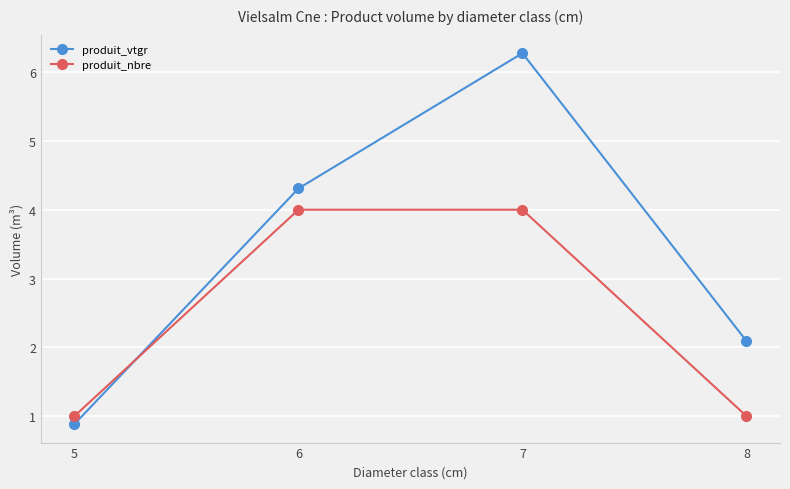

What is the average value of the produit_nbre series?

2.5